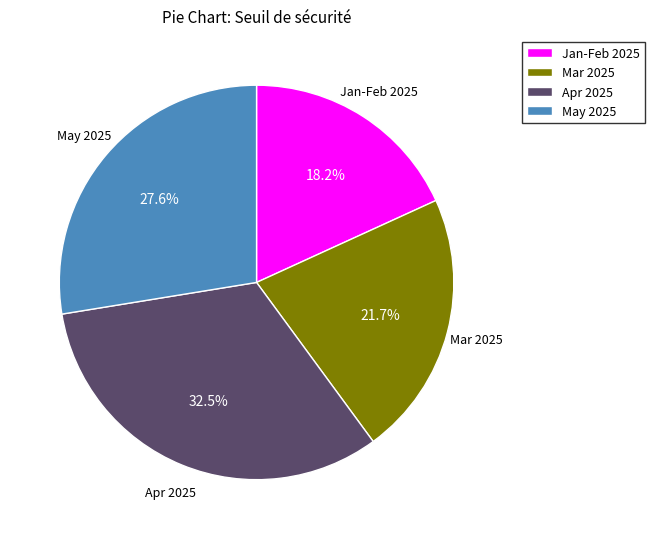

Which slice is the smallest?

Jan-Feb 2025